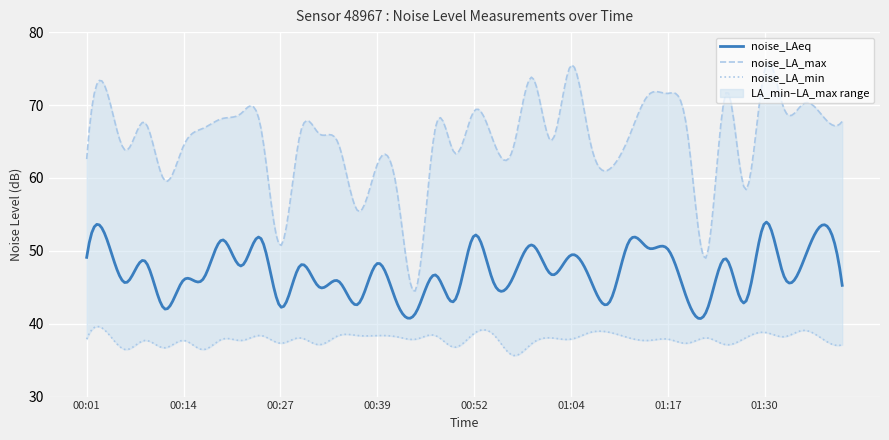

Which series has the widest spread of values?

noise_LA_max